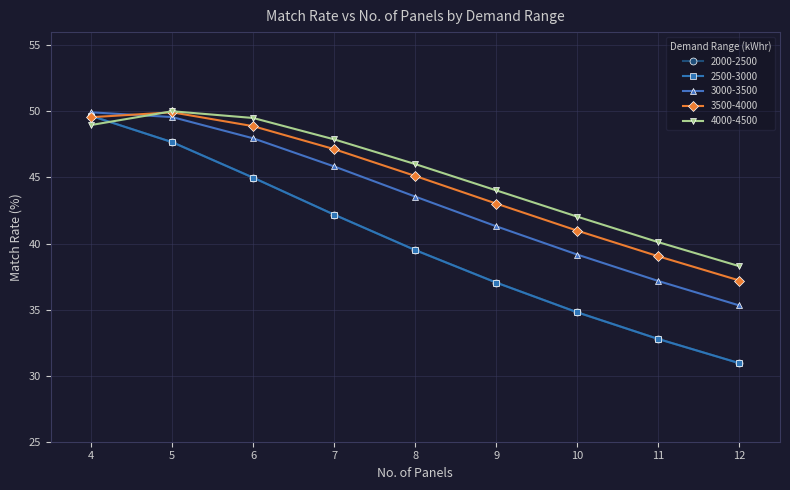

What is the minimum value shown in the chart?

30.9